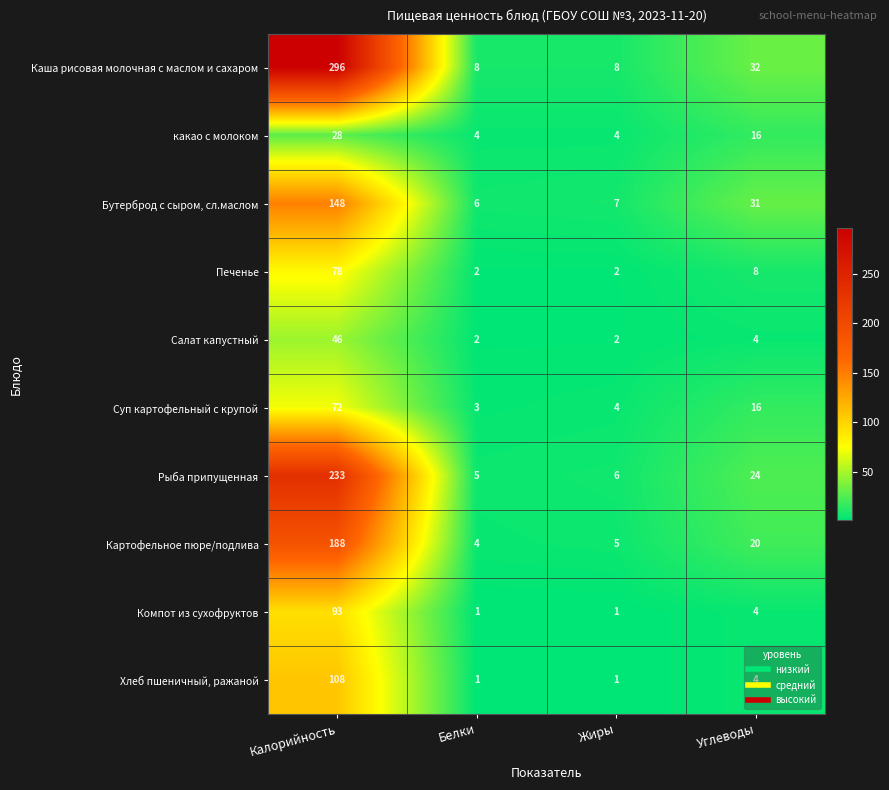

At how many categories does at least one series exceed 293?

1